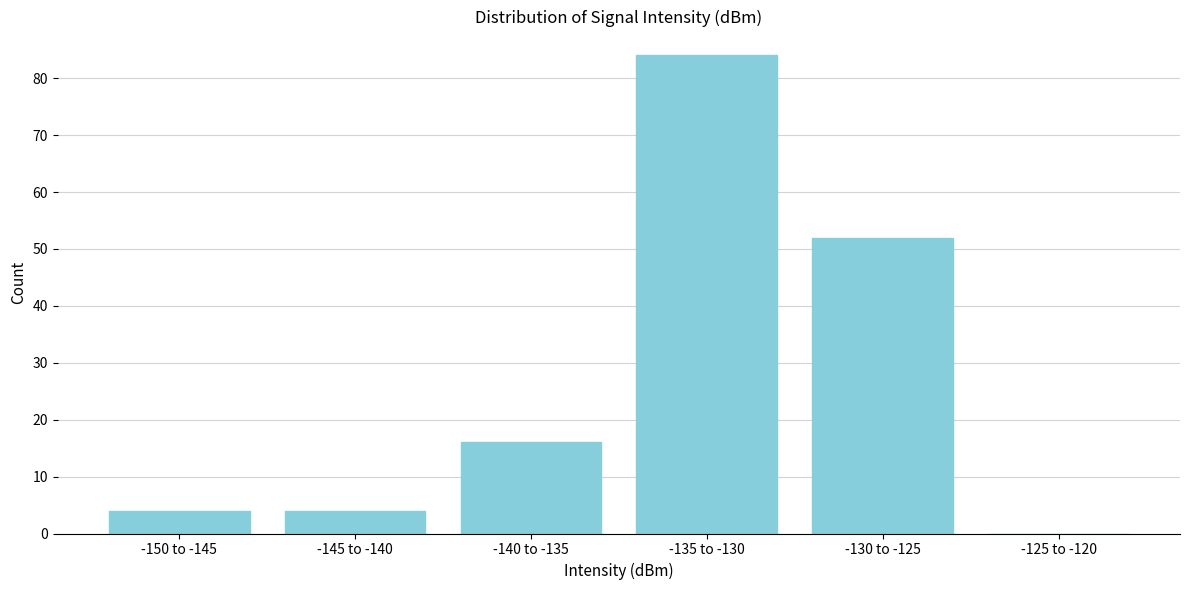

Reading right to left, transcribe all the data shown in this chart.

-125 to -120=0	-130 to -125=52	-135 to -130=84	-140 to -135=16	-145 to -140=4	-150 to -145=4